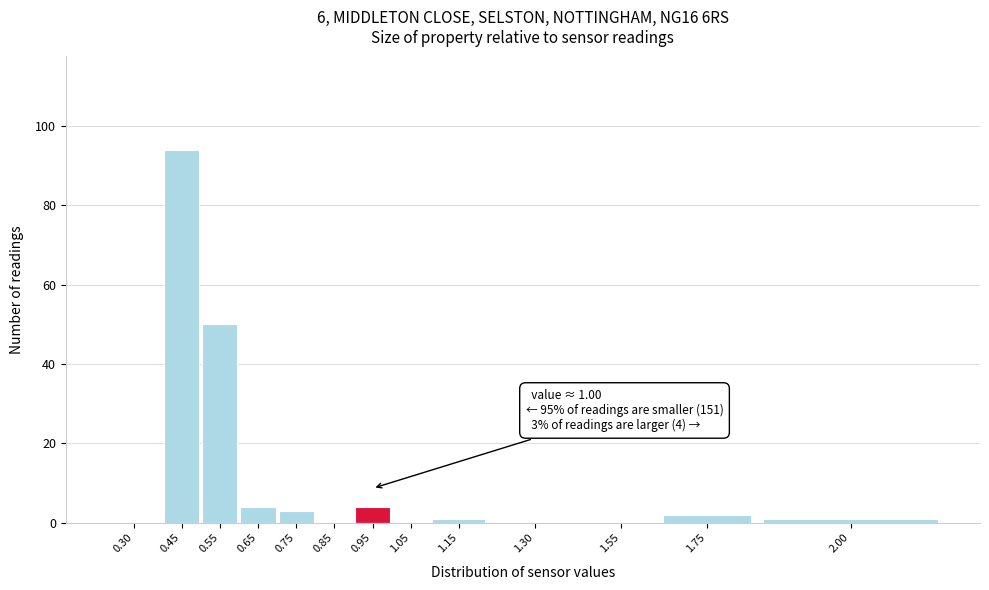

Reading left to right, extract all data points from this chart.

0.30=0	0.45=94	0.55=50	0.65=4	0.75=3	0.85=0	0.95=4	1.05=0	1.15=1	1.30=0	1.55=0	1.75=2	2.00=1